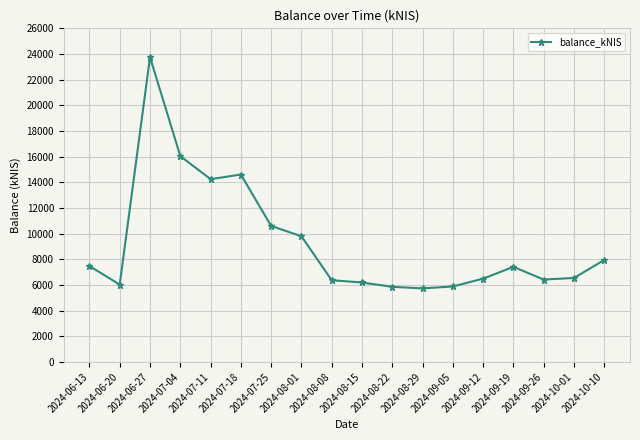

What is the sum of all values?

167394.3